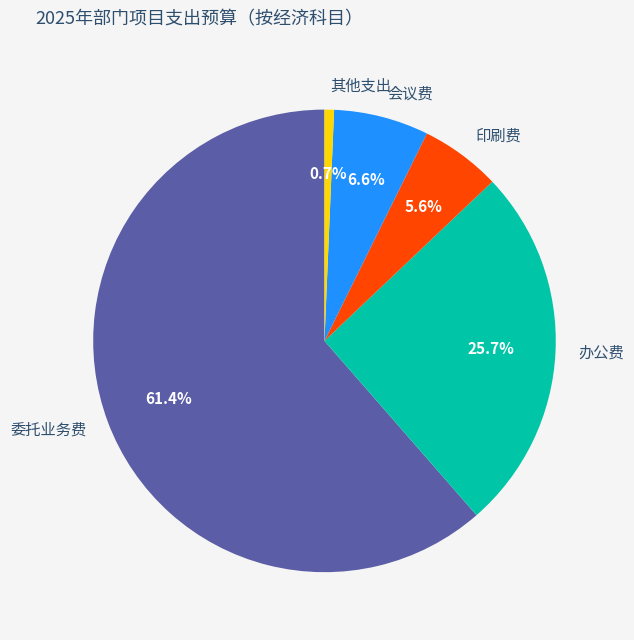

Which slice is the smallest?

其他支出